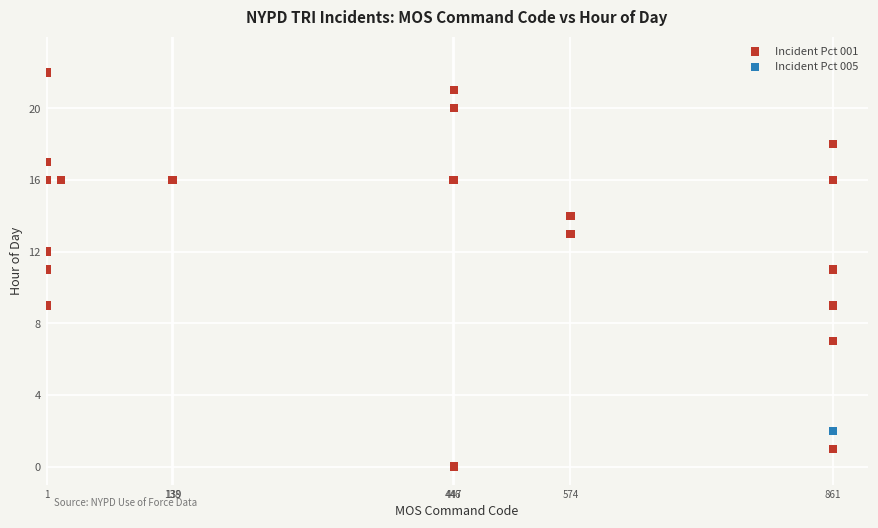

Which series reaches the minimum Y coordinate?

Incident Pct 001